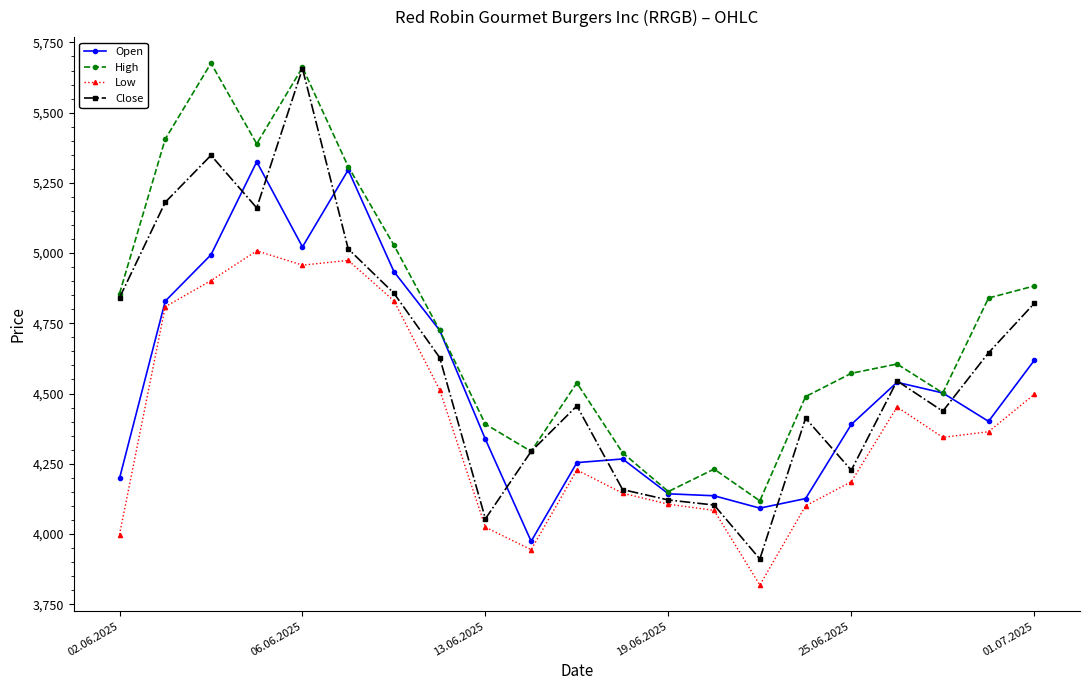

What is the value of the Close point at the 1st from the left?

4841